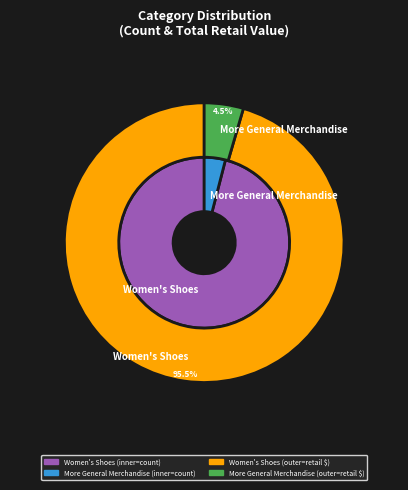

To the nearest percent, what is the average slice percentage?

50%